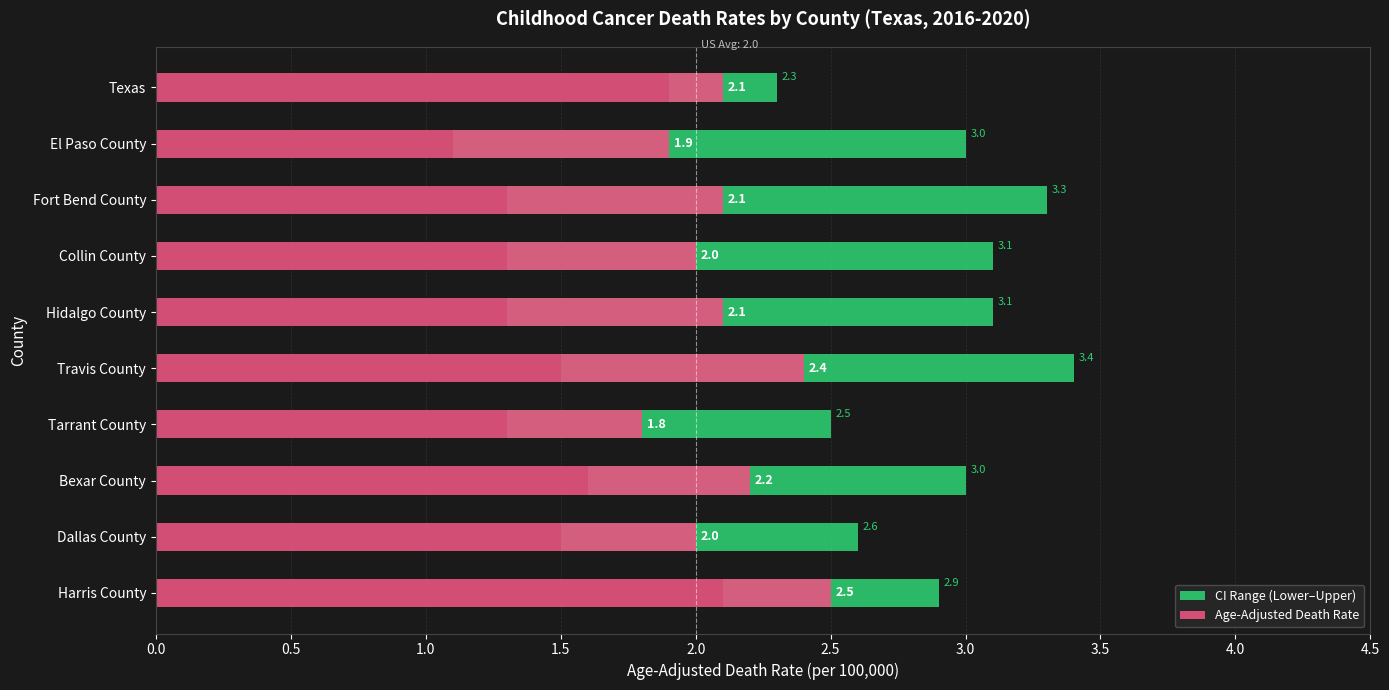

How many values in the Age-Adjusted Death Rate series exceed 2?

6